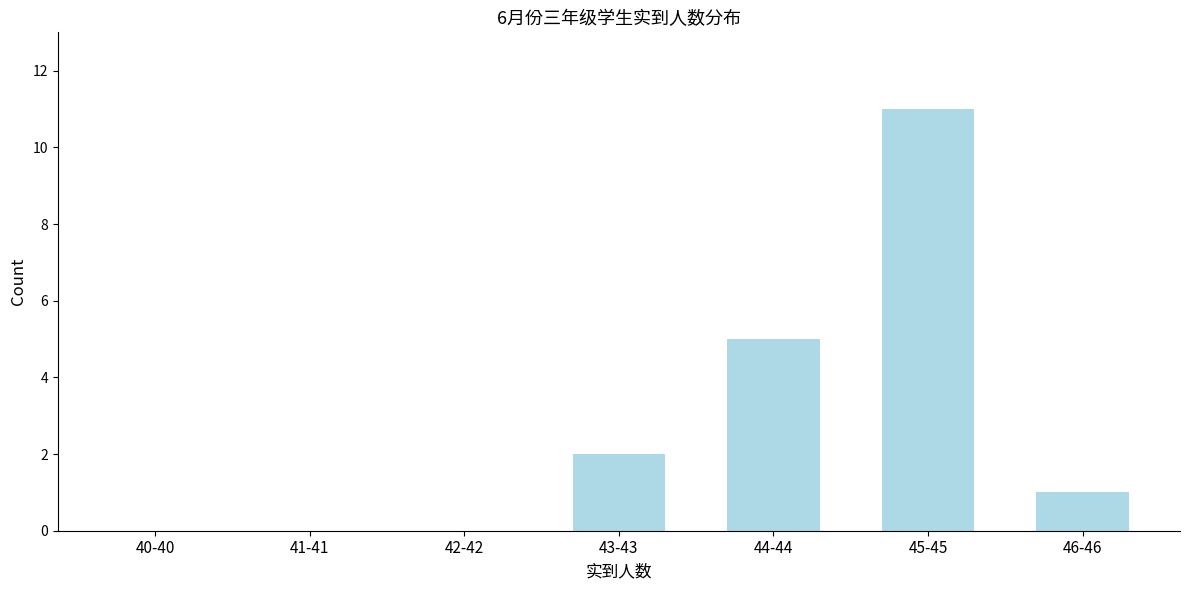

Reading left to right, extract all data points from this chart.

40-40=0	41-41=0	42-42=0	43-43=2	44-44=5	45-45=11	46-46=1